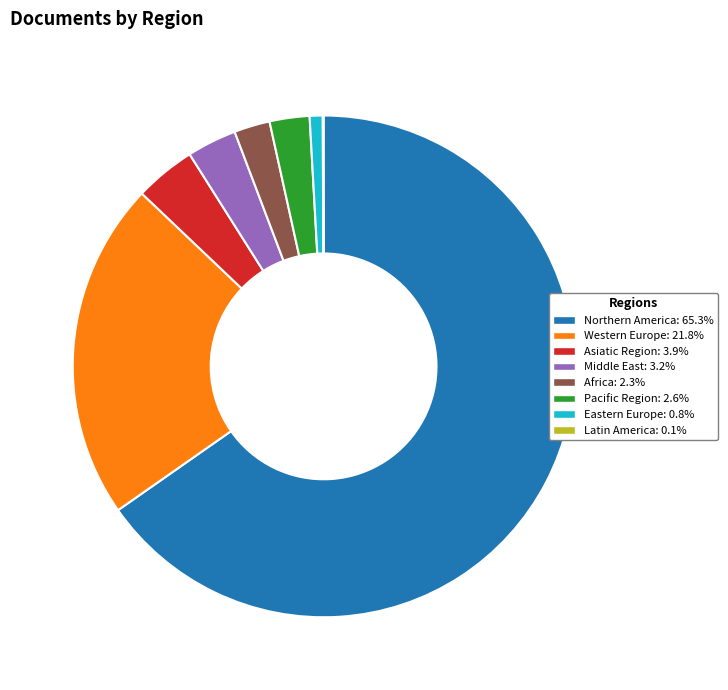

Approximately how many times larger is the value at Pacific Region: 2.6% compared to Africa: 2.3%?

1.1